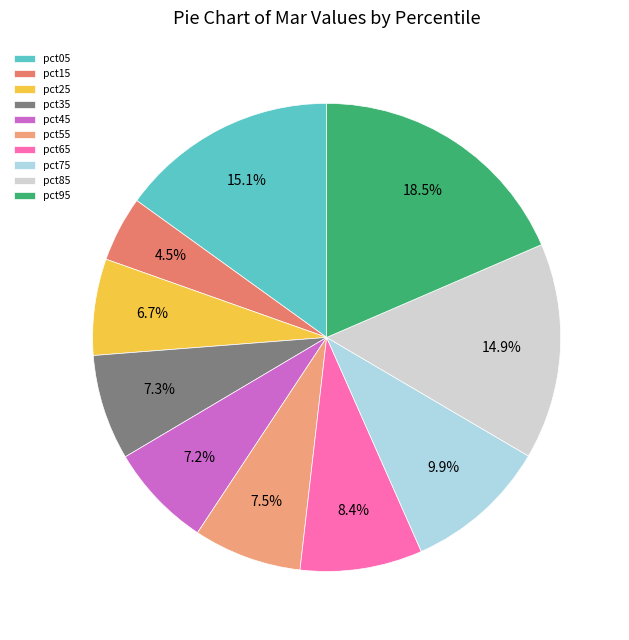

Which slice is the smallest?

pct15